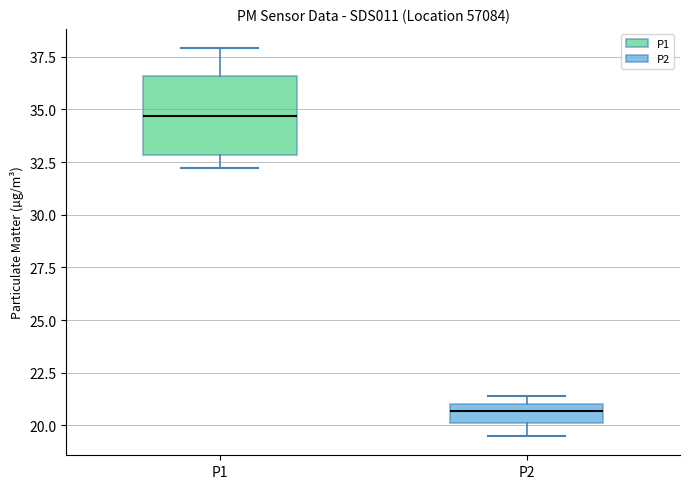

Where is the upper edge of the box for P1 on the y-axis? The values are not printed on the chart, so give them approximately, as read against the axis.

36.5